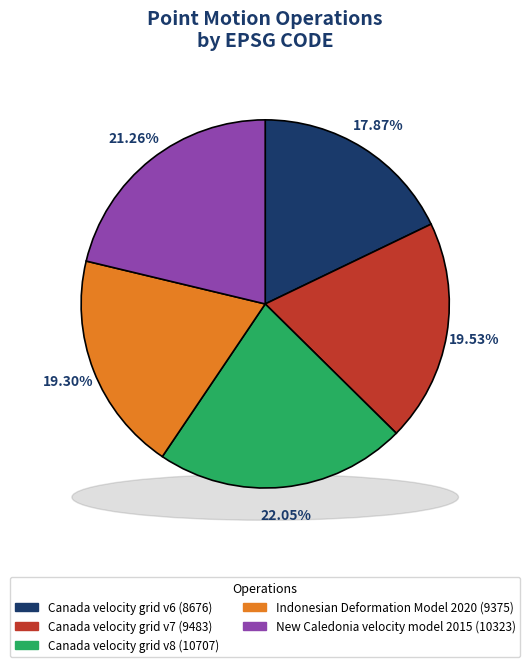

Does Indonesian Deformation Model 2020 represent more than half of the total?

No